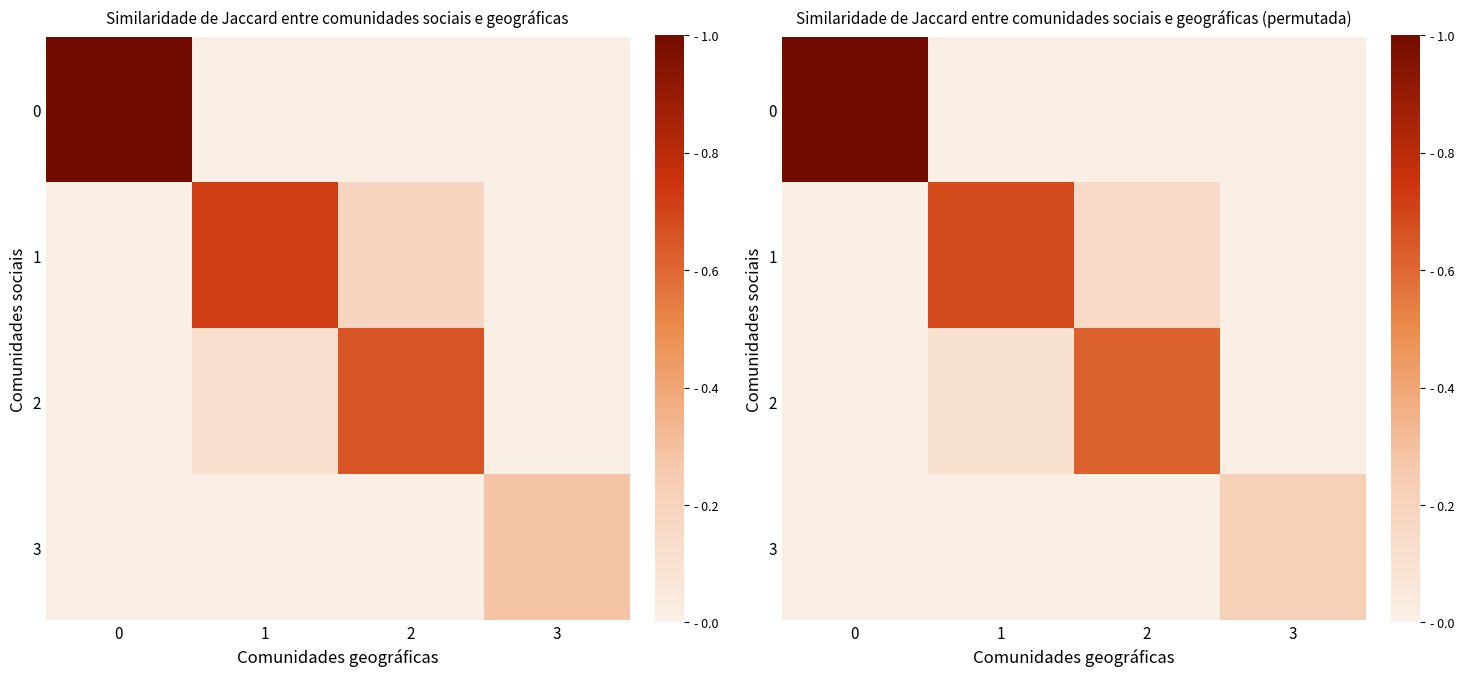

True or false: 3 has a value of 0.0 at 2.

True